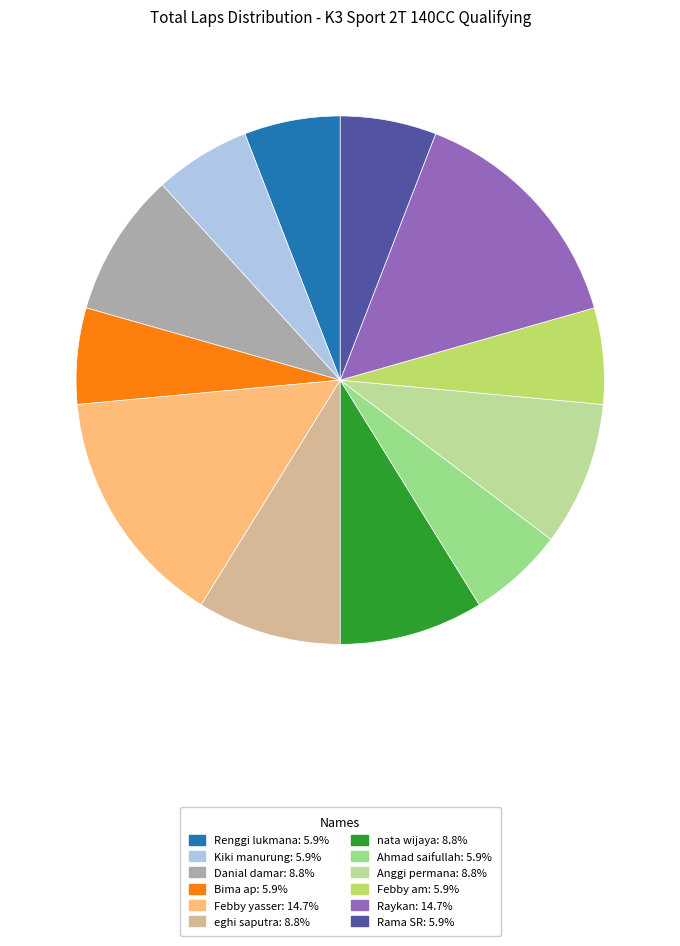

Does Febby am account for over 50% of the chart?

No